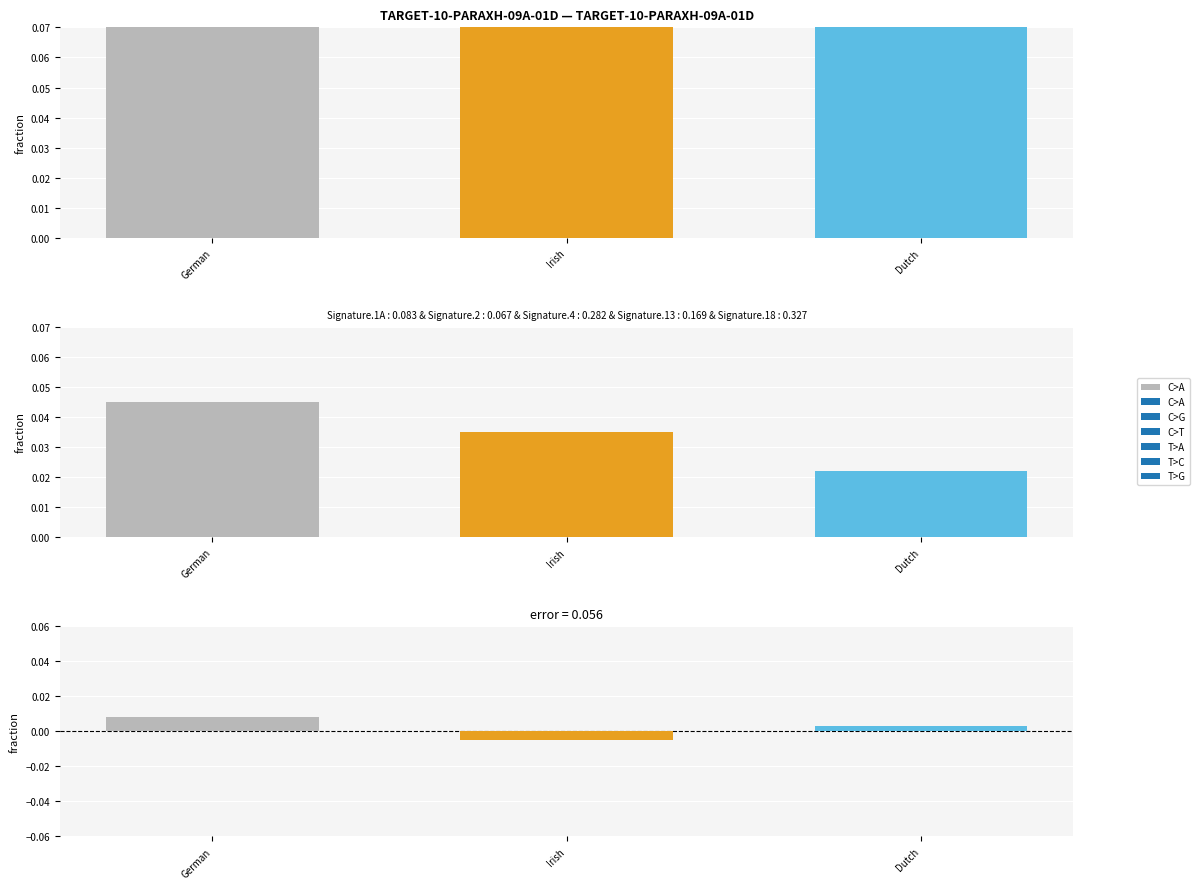

The value of C>A at German is 0.0. True or false?

False